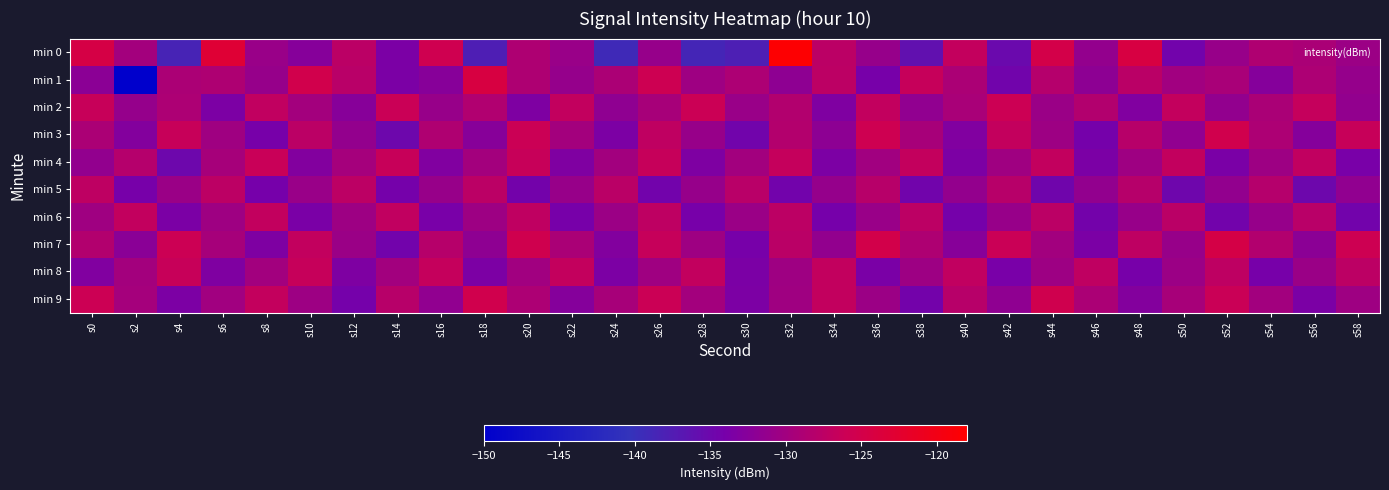

At which category is the sum across all series the highest?

s32